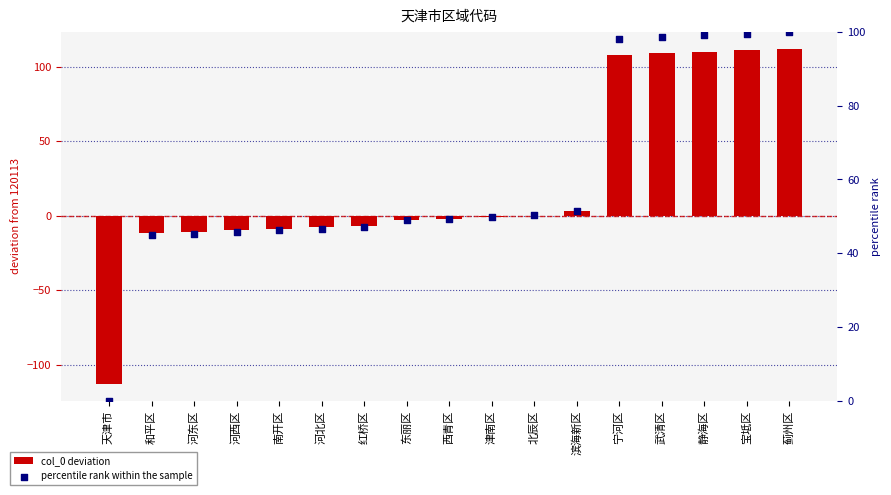

At which category is the sum across all series the highest?

蓟州区